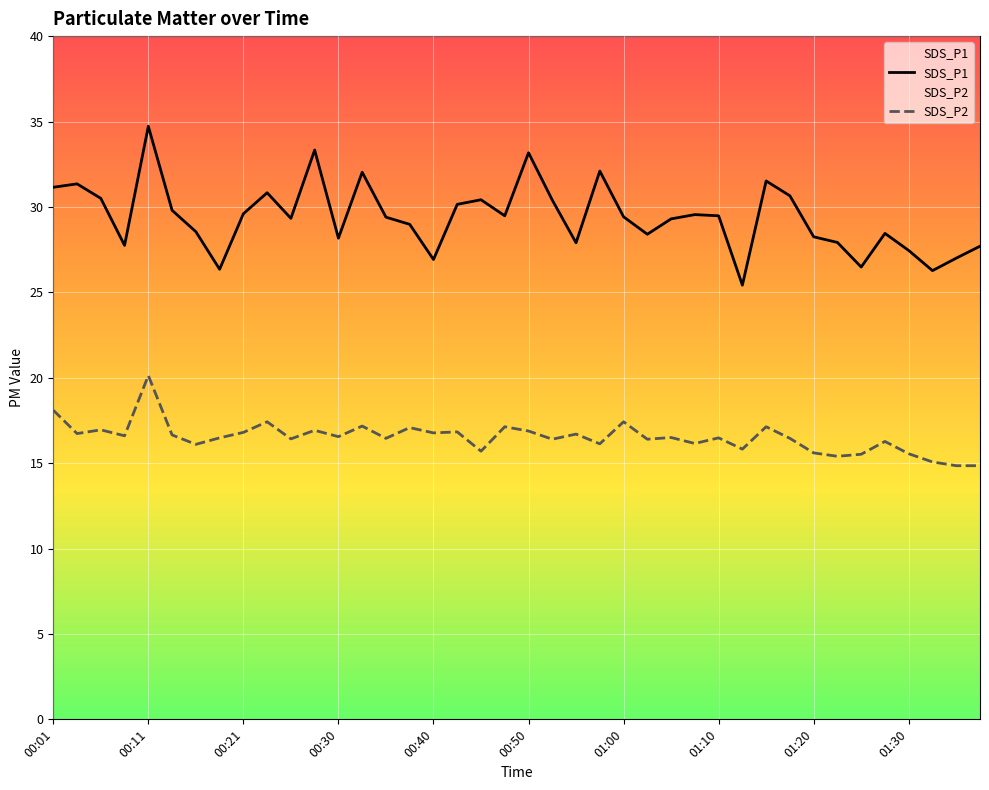

At which label does SDS_P2 reach its minimum?

01:35